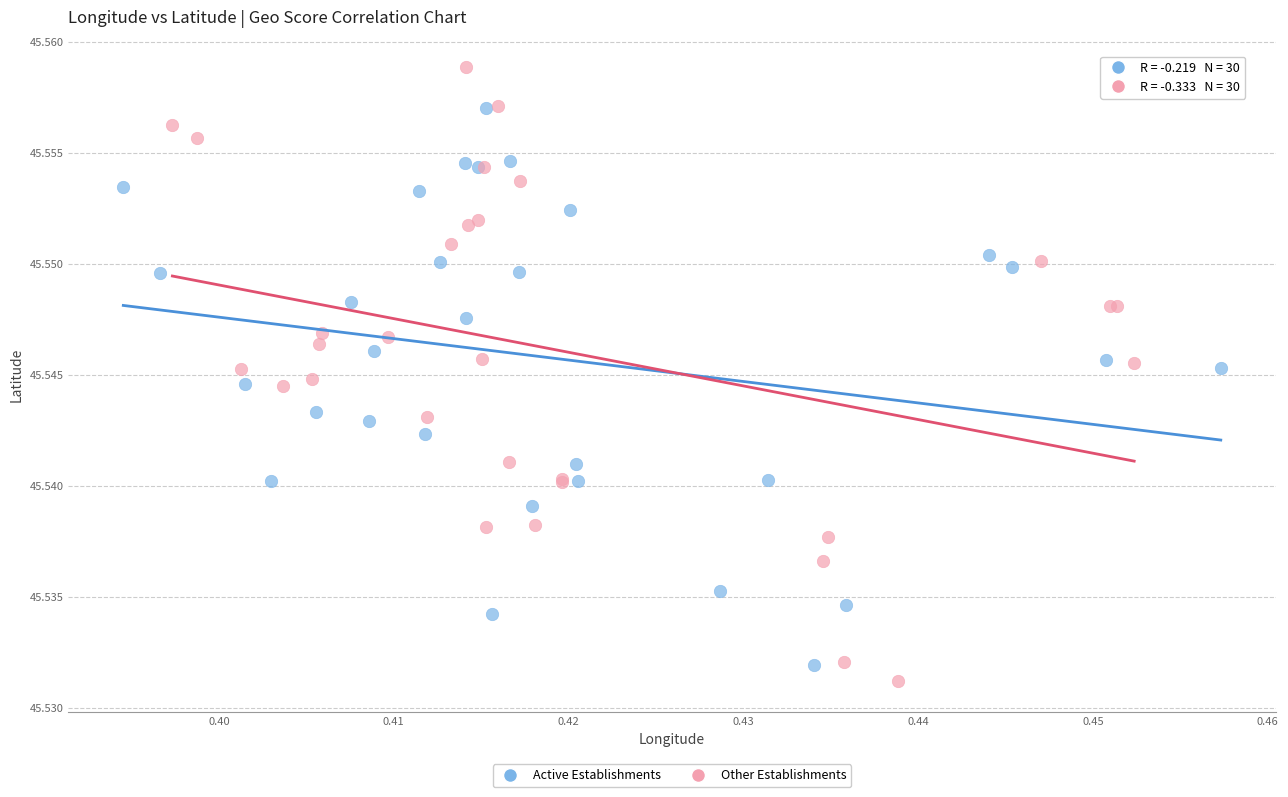

Which series has the largest Y range (max minus min)?

Other Establishments